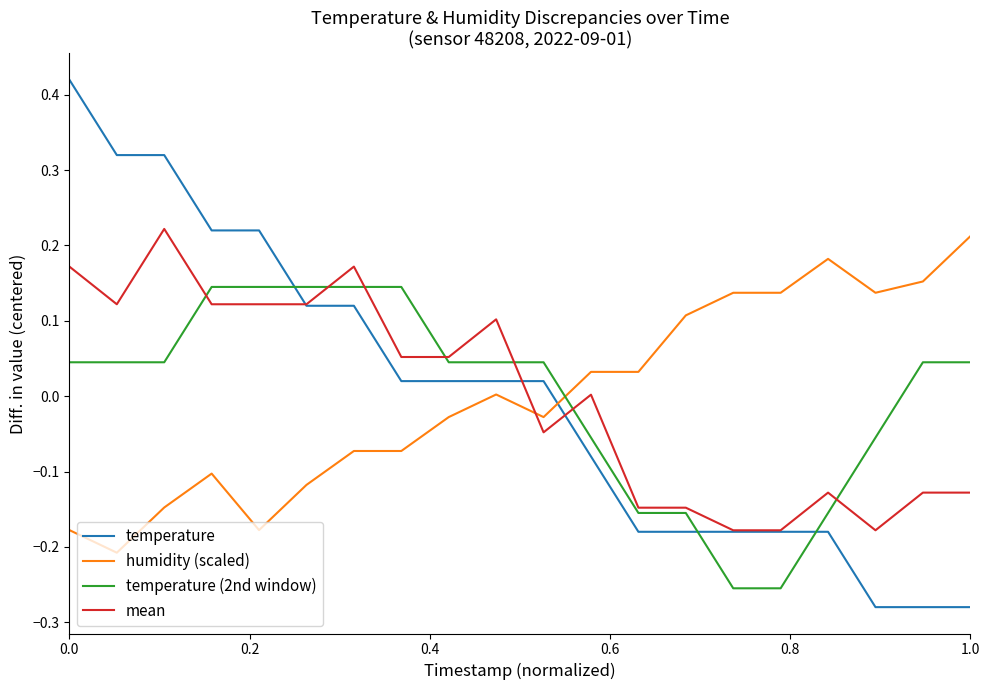

How many times do humidity (scaled) and temperature (2nd window) cross each other?

1